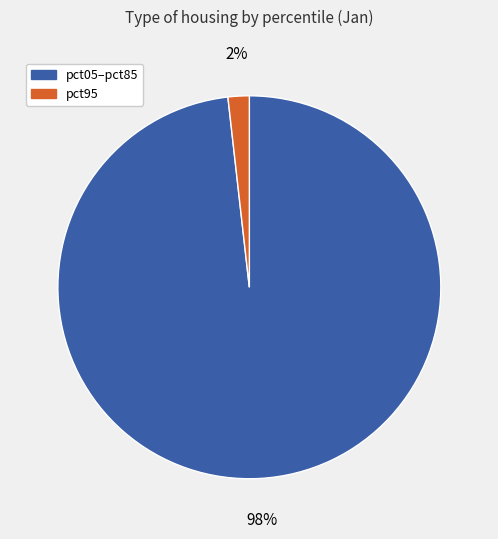

To the nearest percent, what is the average slice percentage?

50%